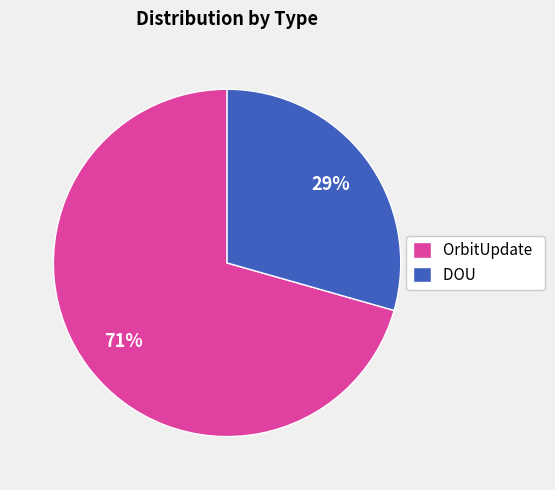

Is it true that OrbitUpdate is 71% of the pie?

True